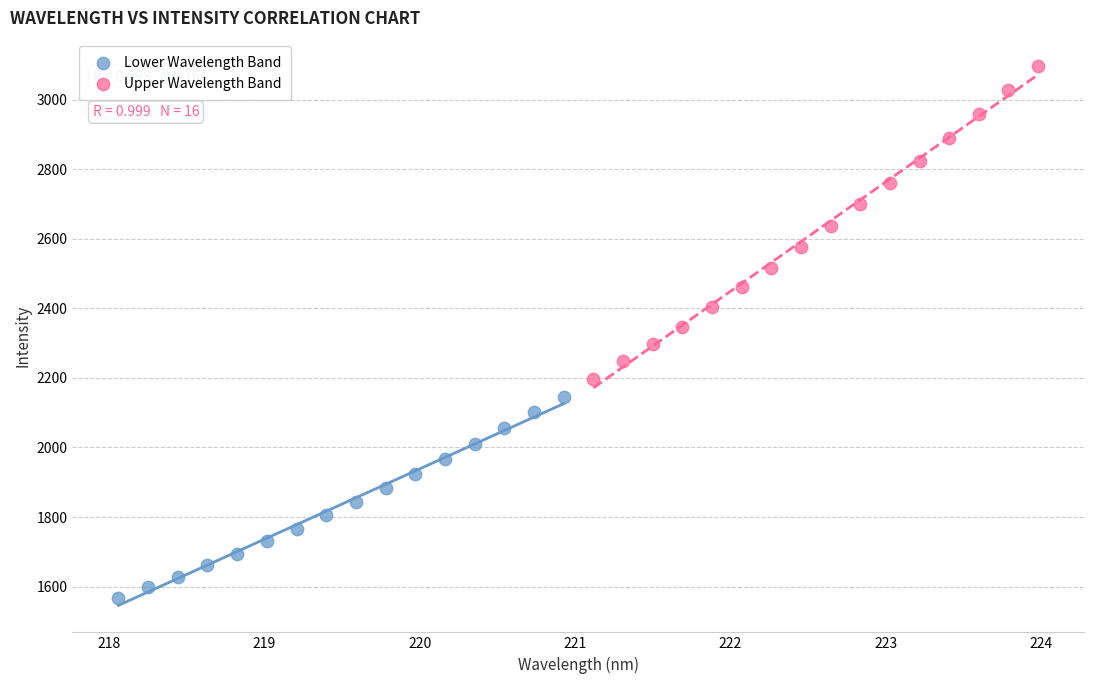

Which series contains the highest Y value?

Upper Wavelength Band